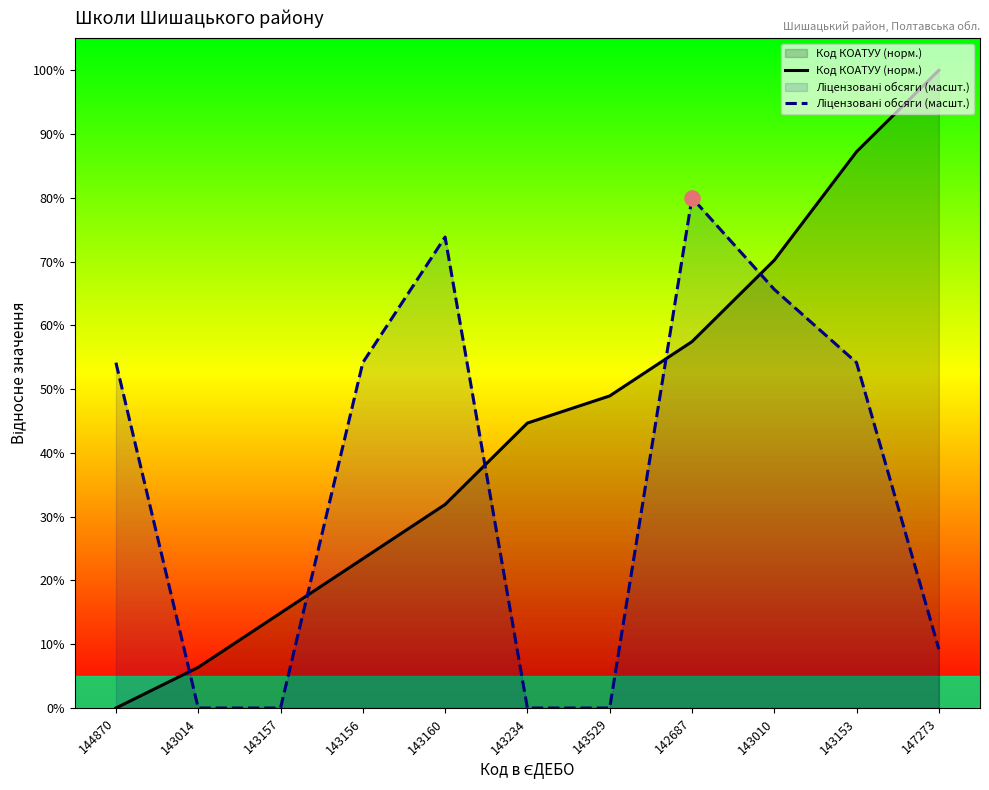

What is the total value across all series at 143156?

77.6